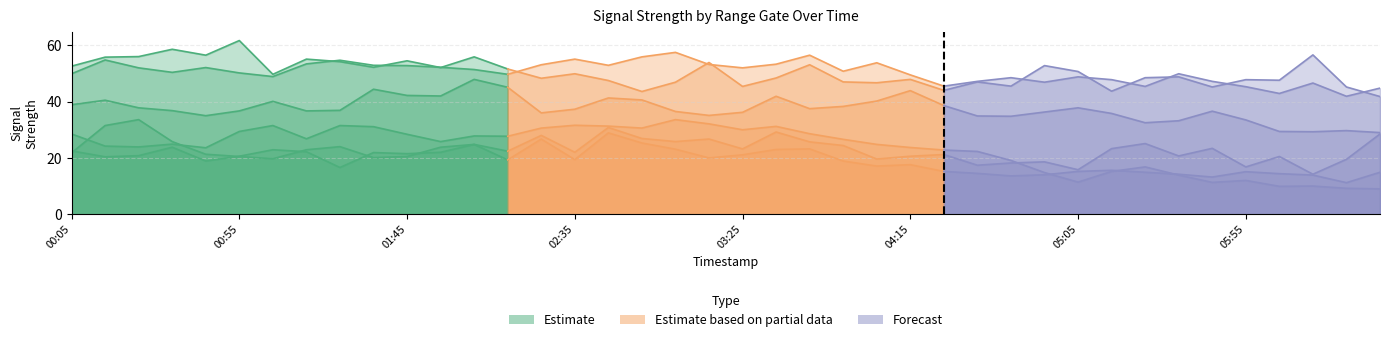

What is the total value across all series at 2010/08/24 00:55?

219.1